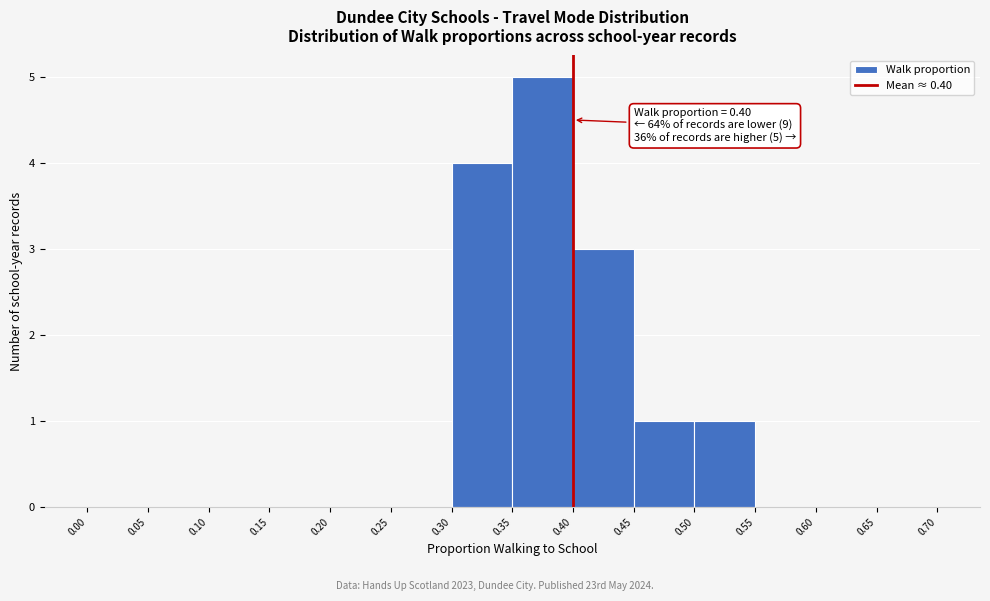

Over which range of the x-axis is the bar tallest?

0.35 to 0.40